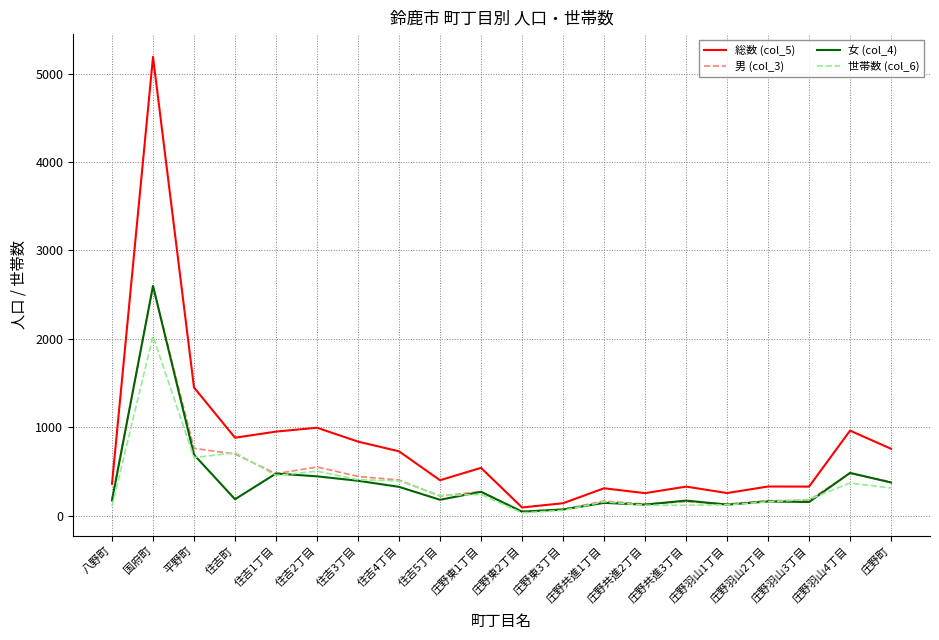

How many categories are shown in the chart?

20